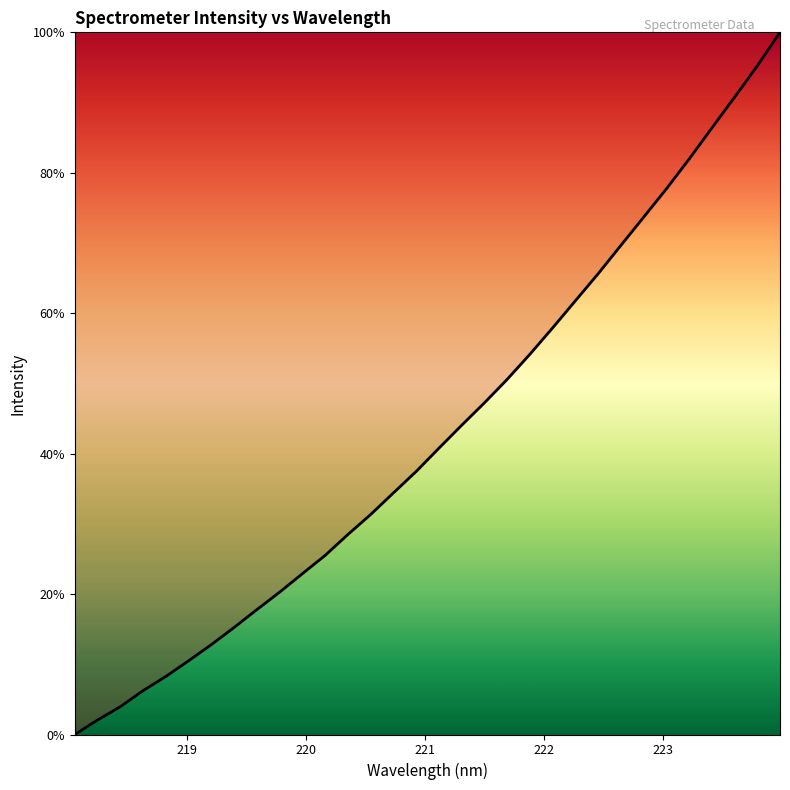

Does the chart have visible grid lines?

No